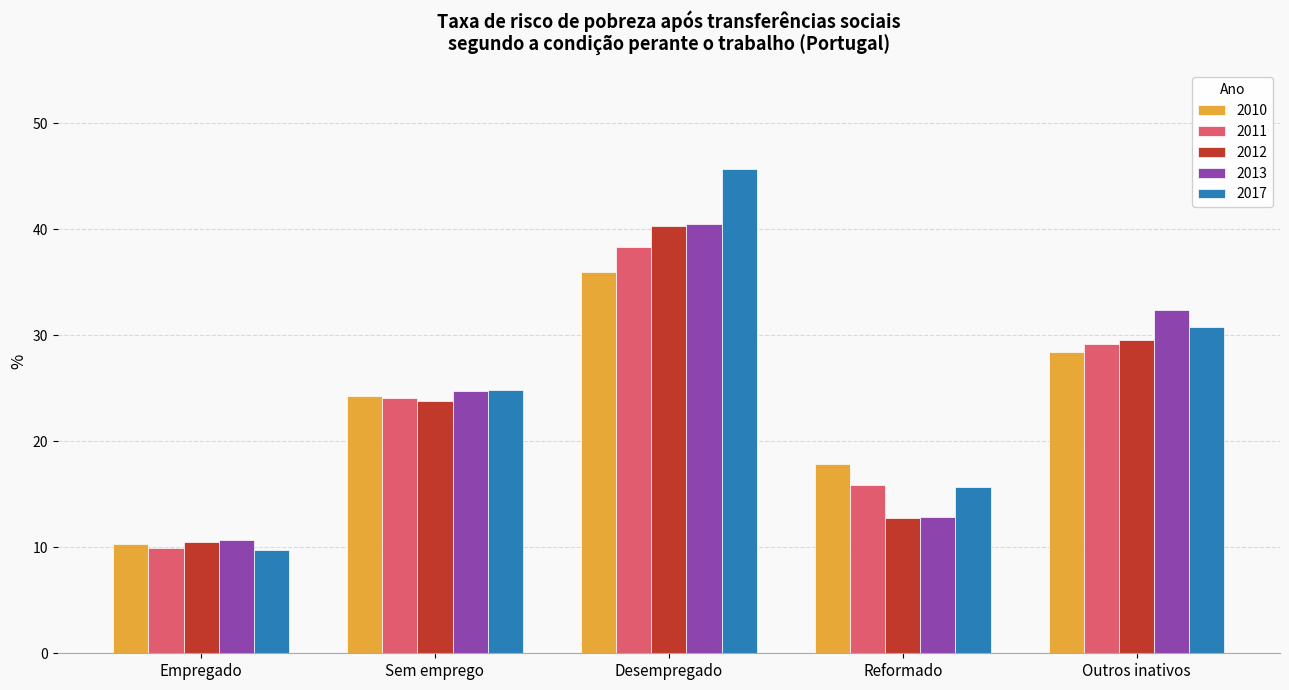

The value of 2013 at Reformado is 12.9. True or false?

True